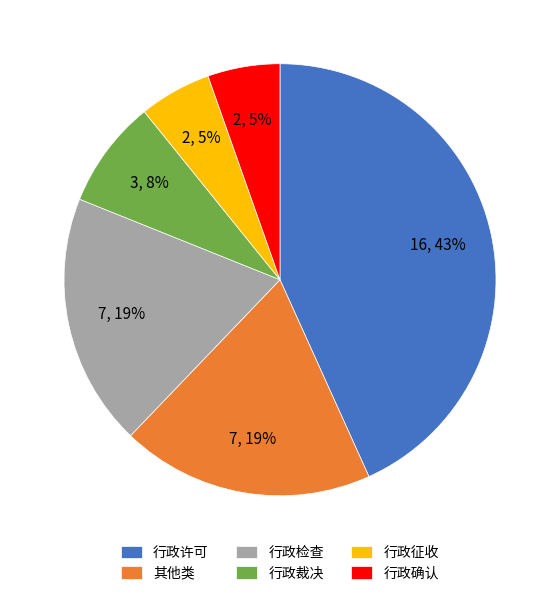

Is it true that 行政裁决 is 8% of the pie?

True